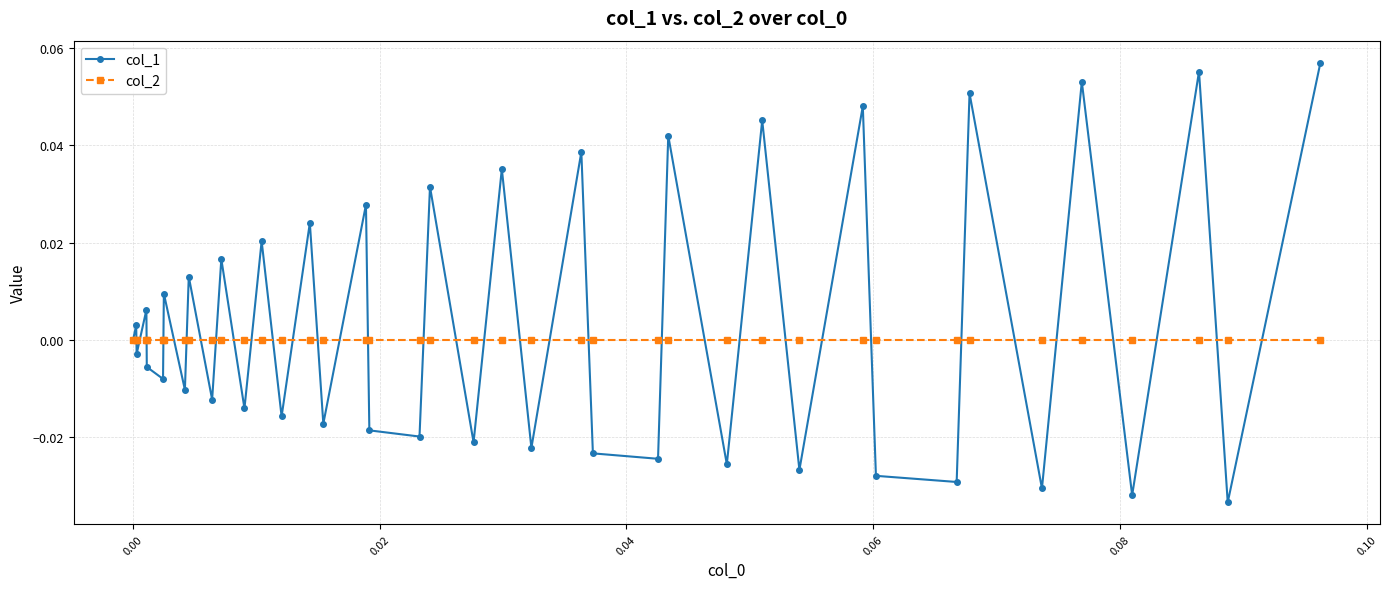

List the series in order of their peak value, lowest first.

col_2, col_1